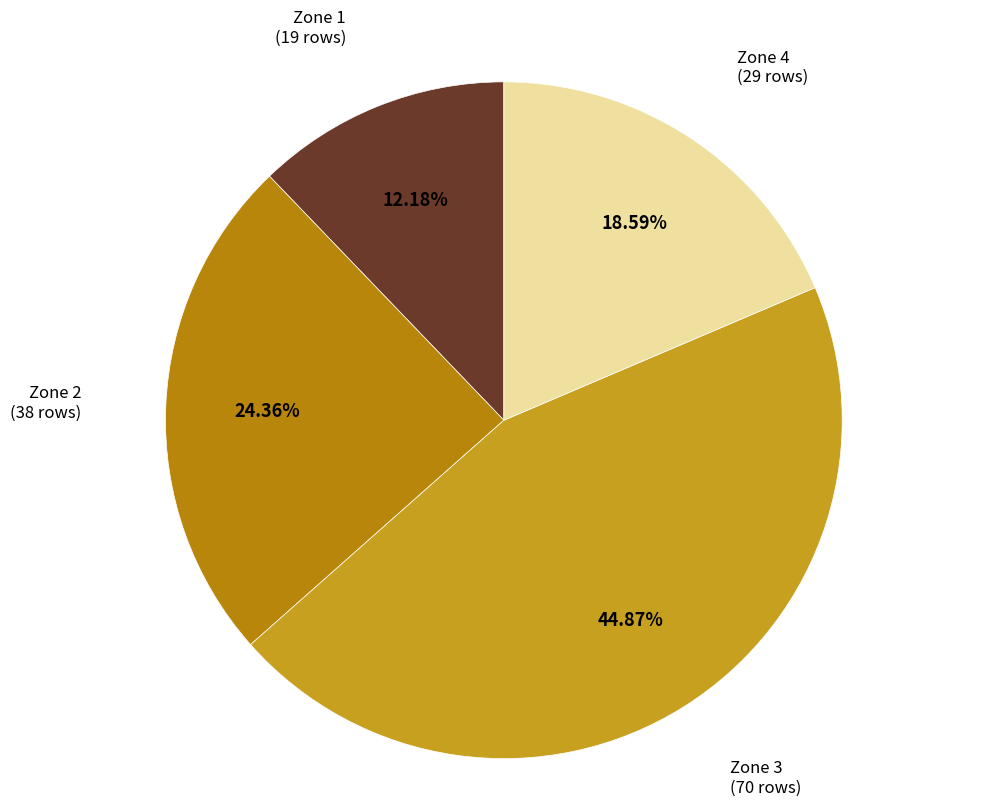

How many segments does this pie chart have?

4